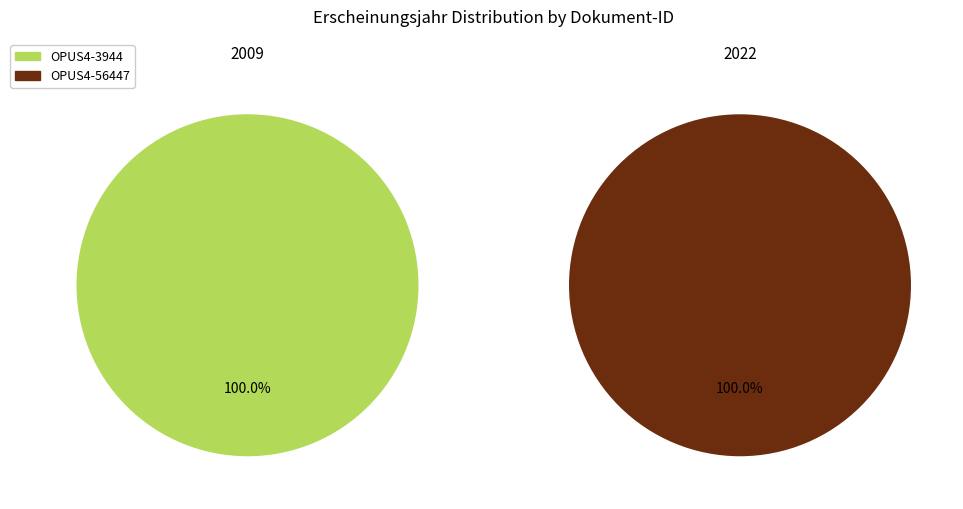

Between OPUS4-56447 and OPUS4-3944, which is larger?

OPUS4-56447